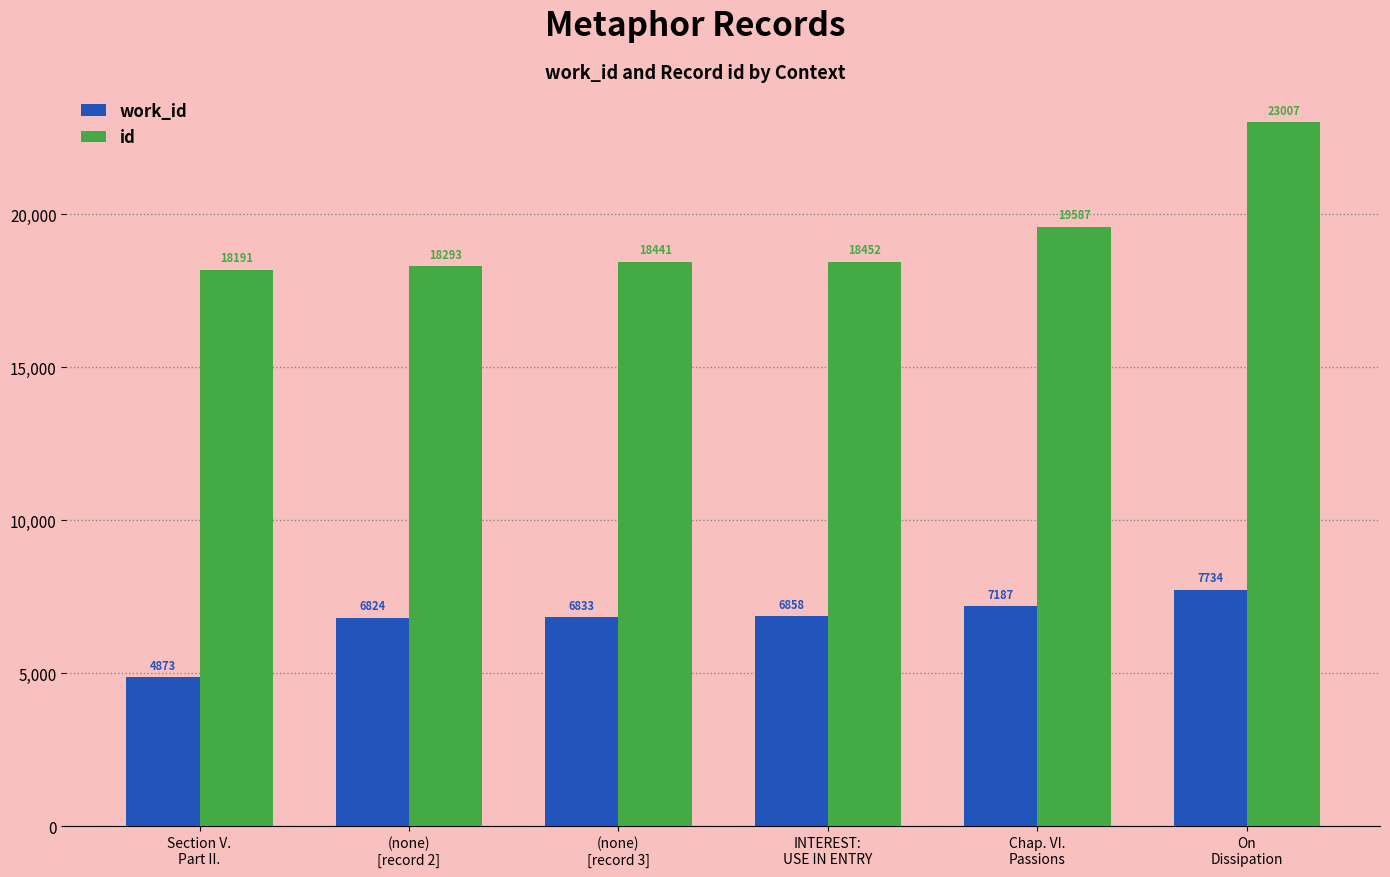

How many values in the id series are below 18452?

3